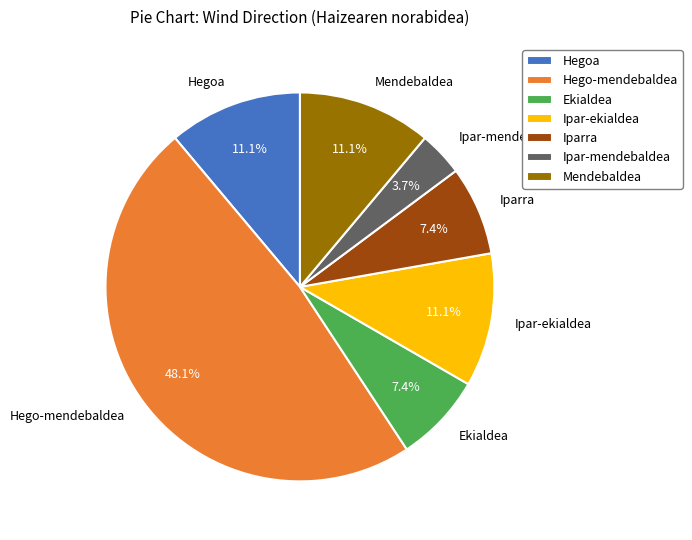

Does Mendebaldea account for over 50% of the chart?

No